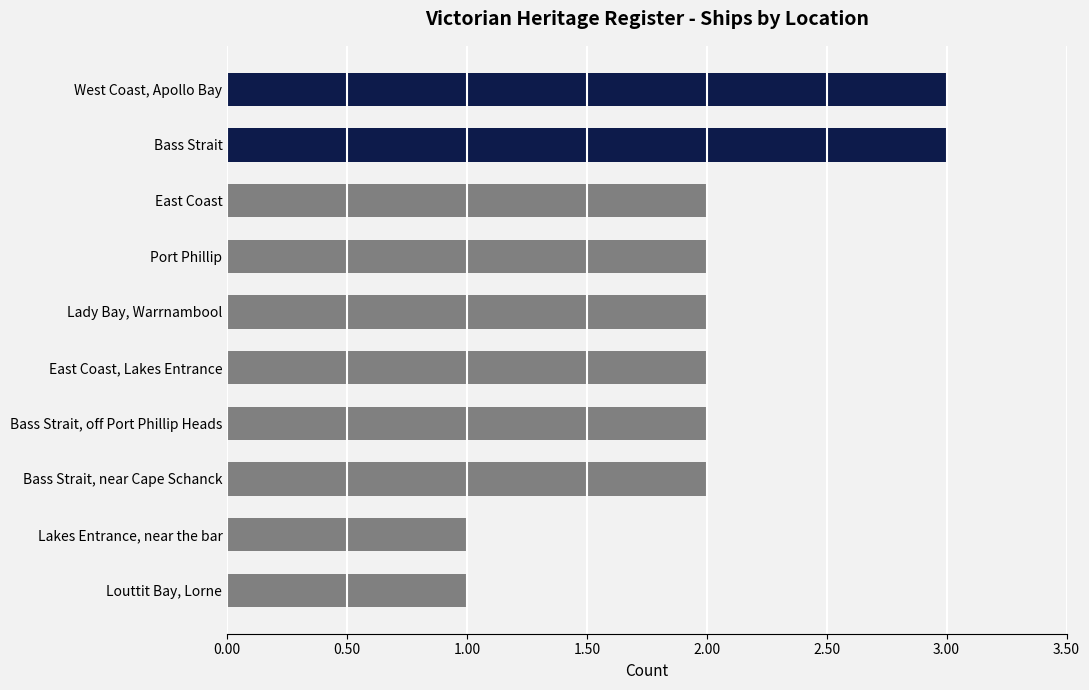

What is the label of the 10th bar from the bottom?

West Coast, Apollo Bay